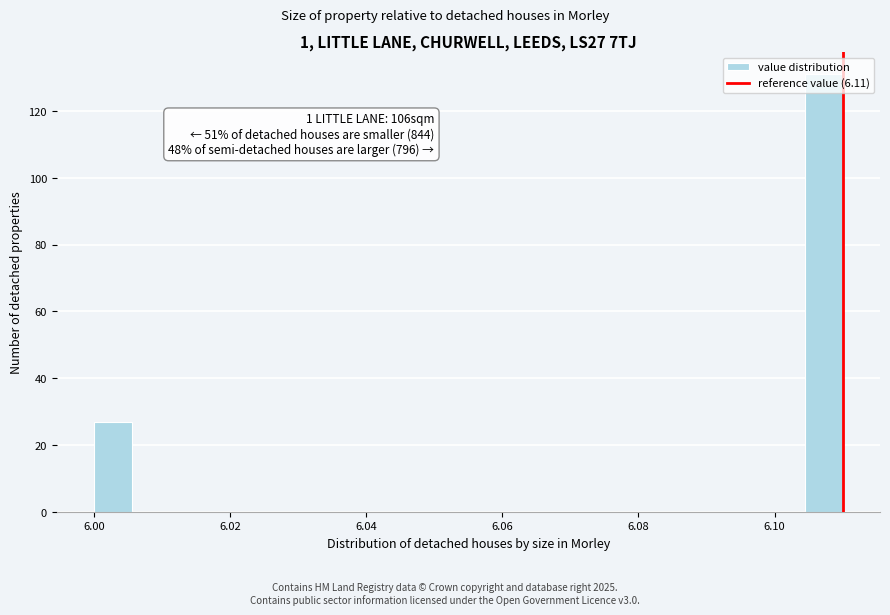

Around what value on the x-axis is the tallest bar? Give the approximate position of its centre, as read against the axis.

6.108